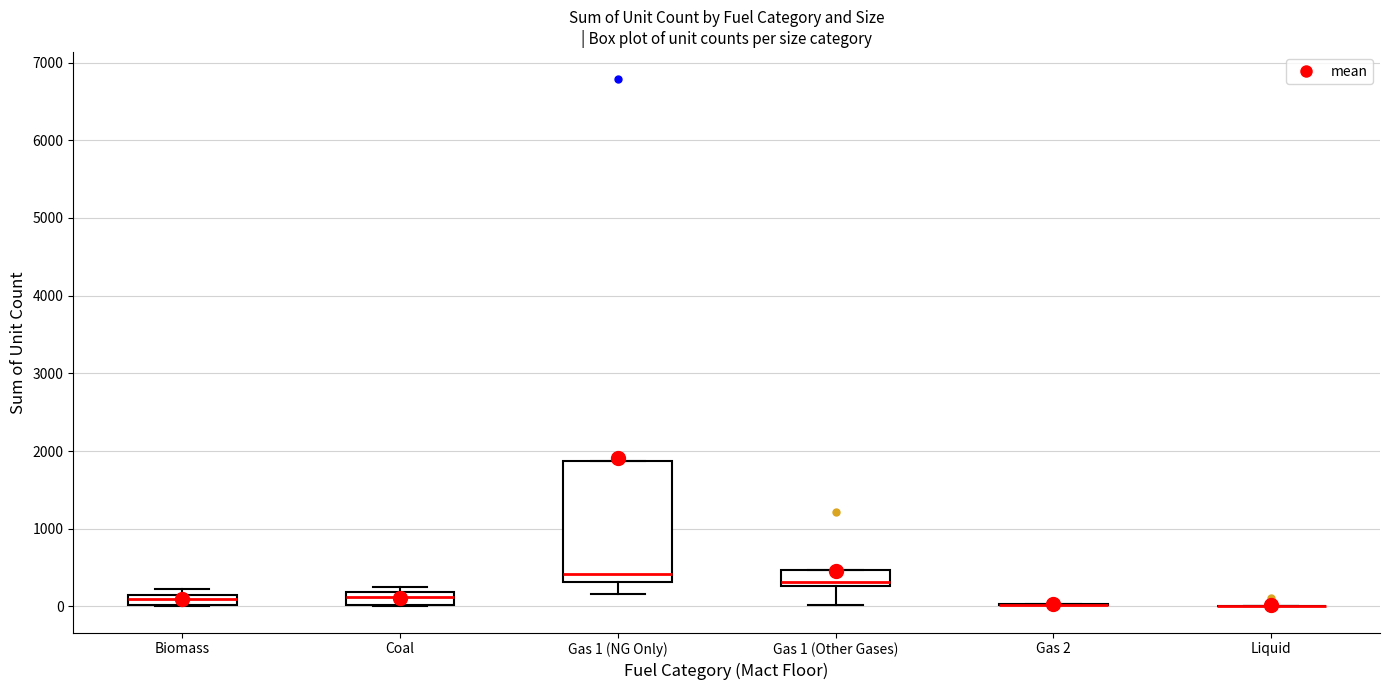

Where is the upper edge of the box for Gas 1 (NG Only) on the y-axis? The values are not printed on the chart, so give them approximately, as read against the axis.

1900